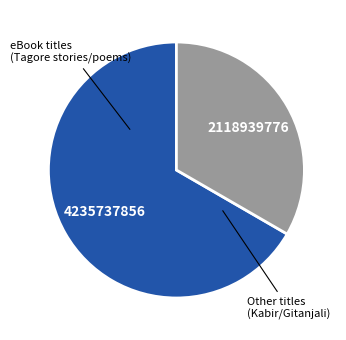

Does any single category account for the majority?

Yes